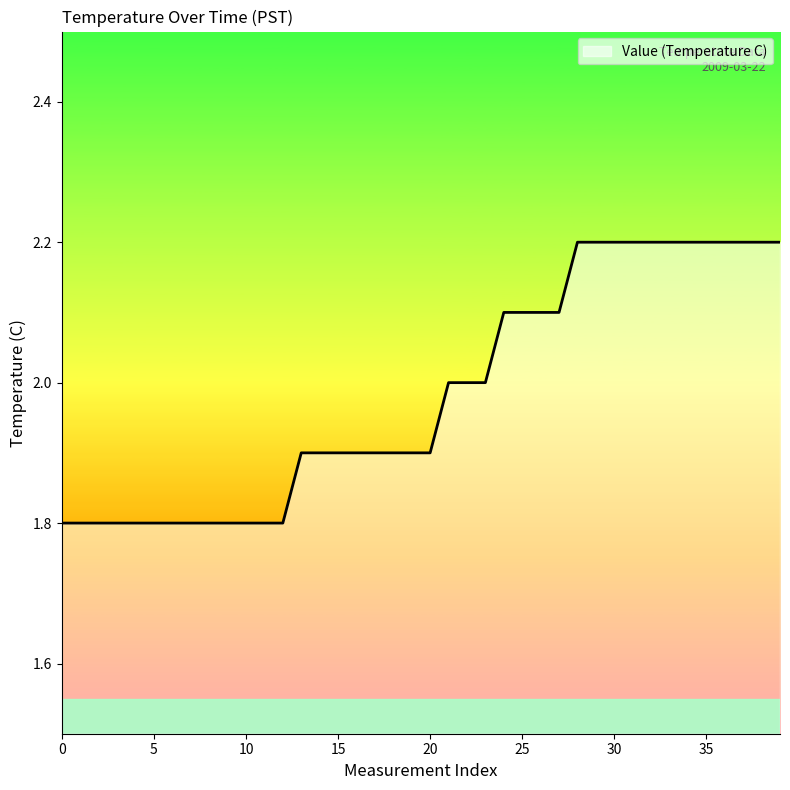

How many categories are shown in the chart?

40